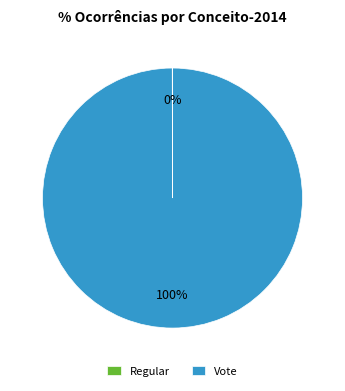

To the nearest percent, what is the difference between the largest and smallest slice percentages?

100%